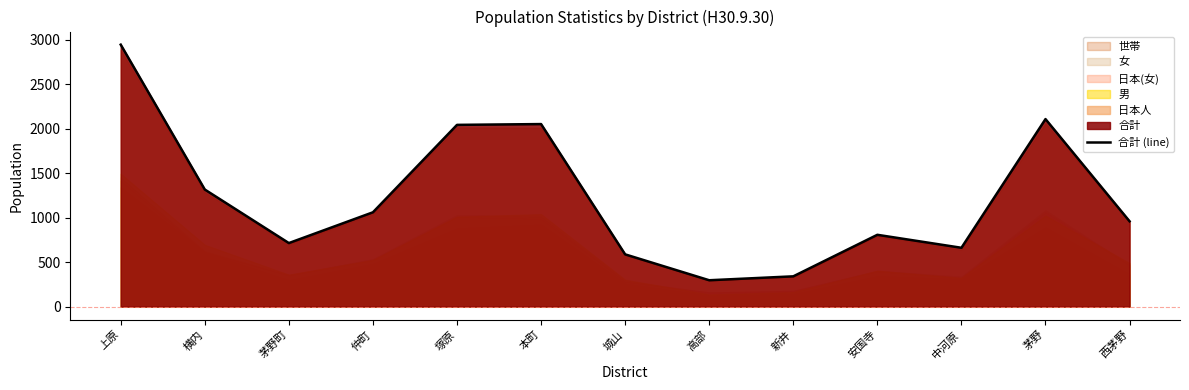

What is the greatest value displayed?

2945